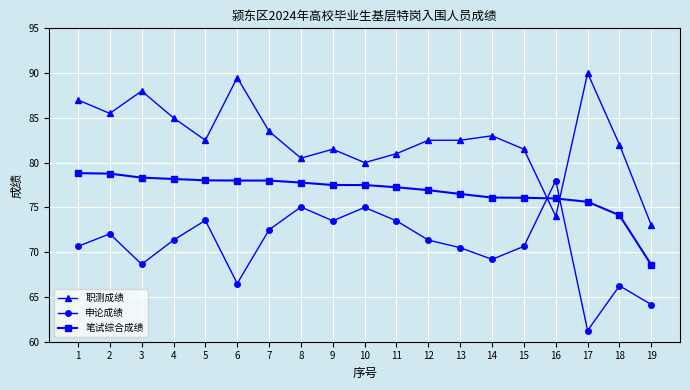

What is the total value across all series at 4?

234.5